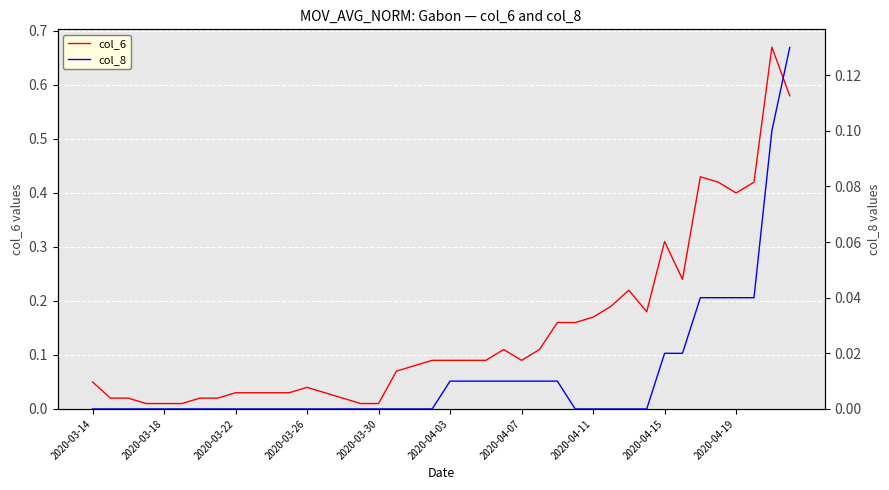

At how many categories does at least one series exceed 0?

40